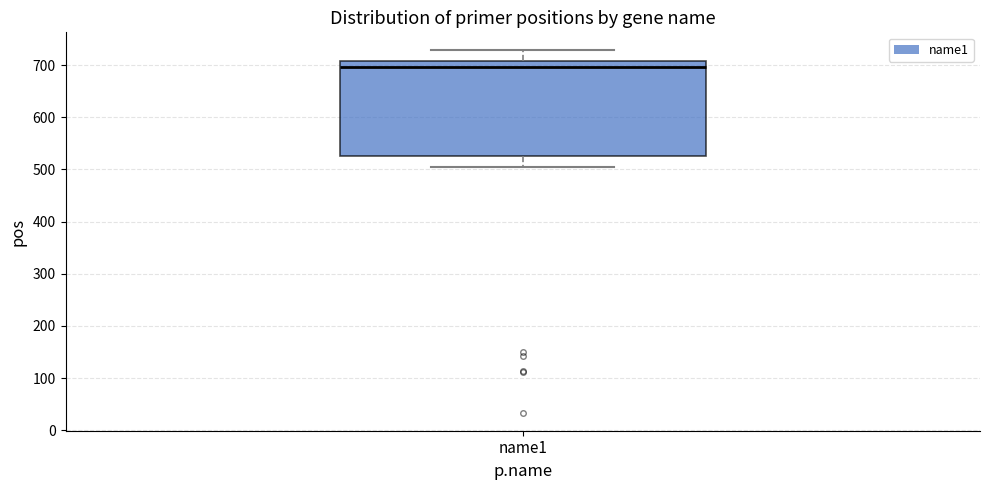

Where is the upper edge of the box for name1 on the y-axis? The values are not printed on the chart, so give them approximately, as read against the axis.

710